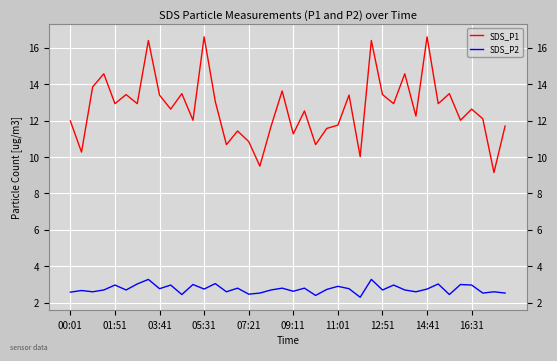

Which series has the largest range (max minus min)?

SDS_P1